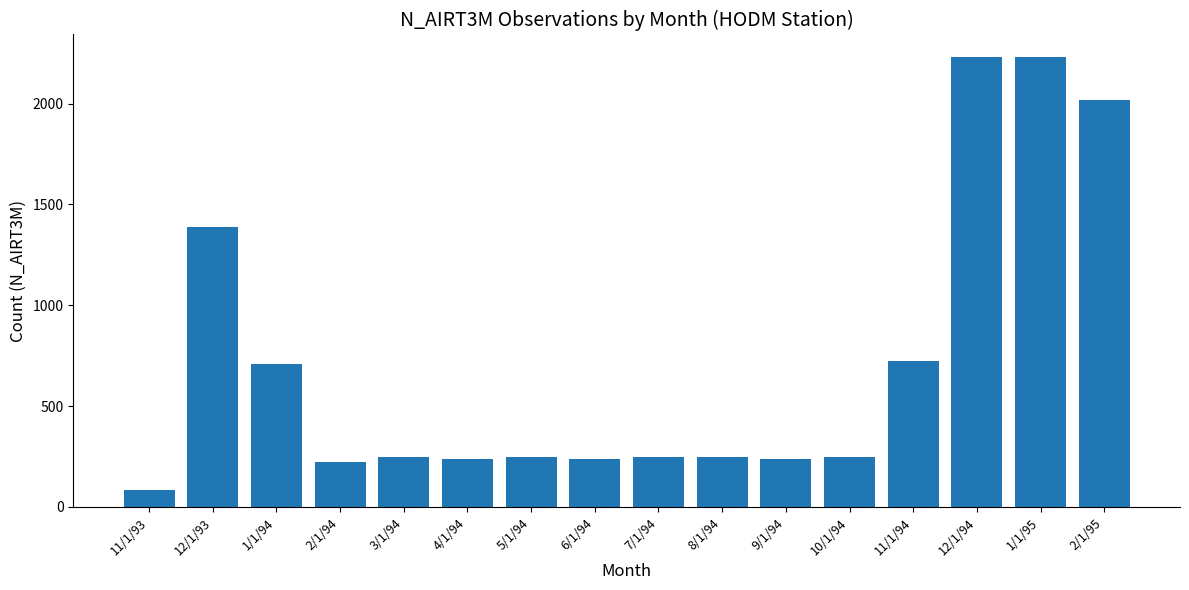

What is the maximum value shown in the chart?

2231